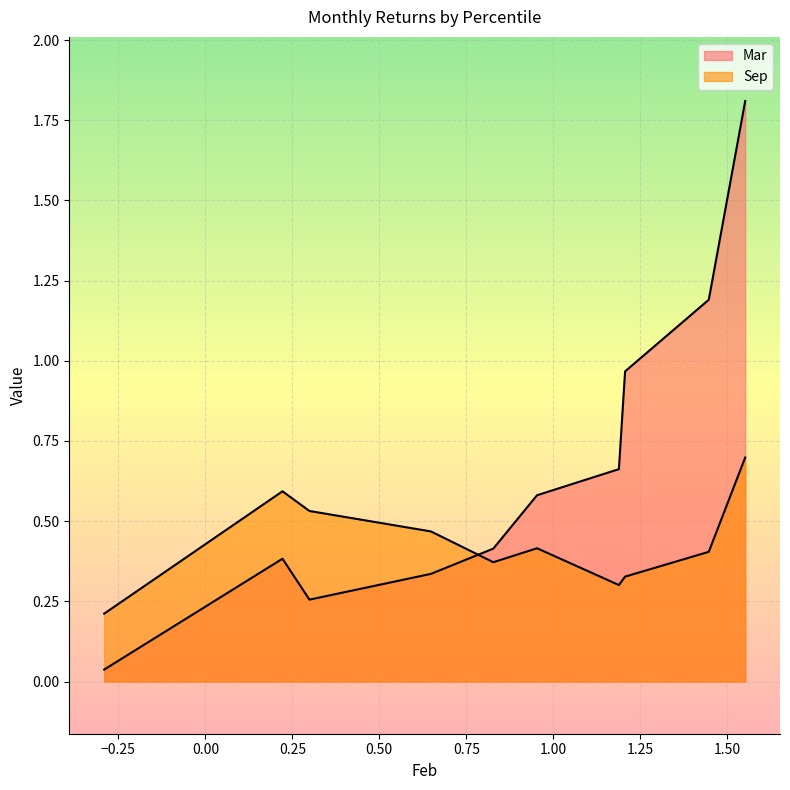

Which series has the widest spread of values?

Mar